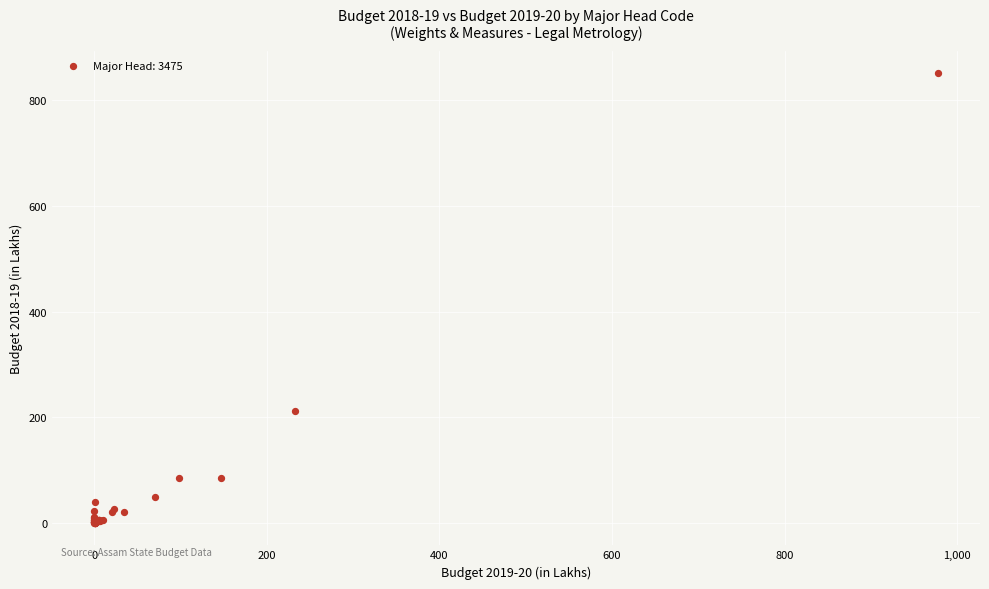

What Y value in the scatter plot is closest to 425?

211.1